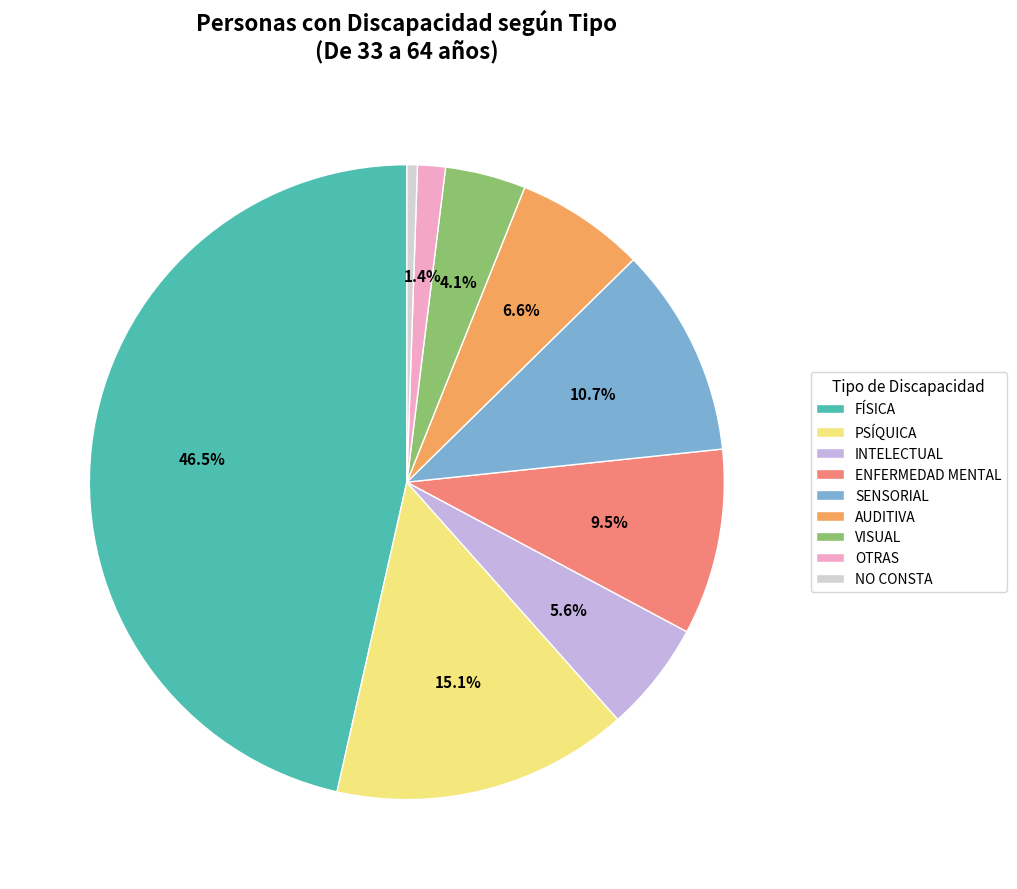

Rank the categories by value from highest to lowest.

FÍSICA, PSÍQUICA, SENSORIAL, ENFERMEDAD MENTAL, AUDITIVA, INTELECTUAL, VISUAL, OTRAS, NO CONSTA